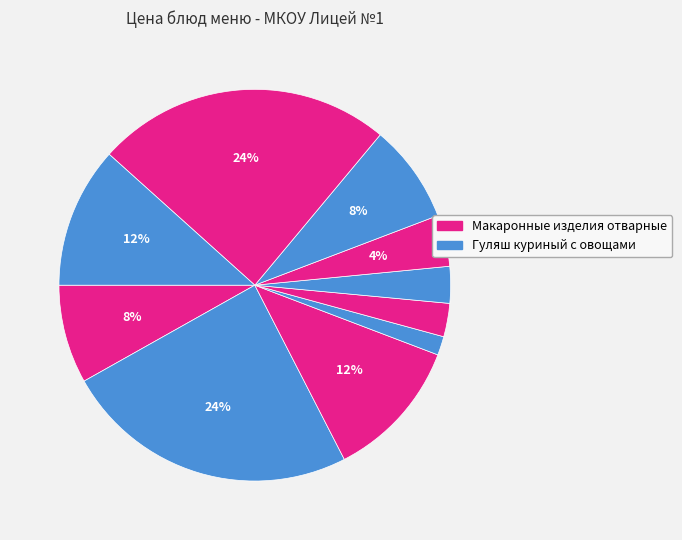

How many segments does this pie chart have?

10